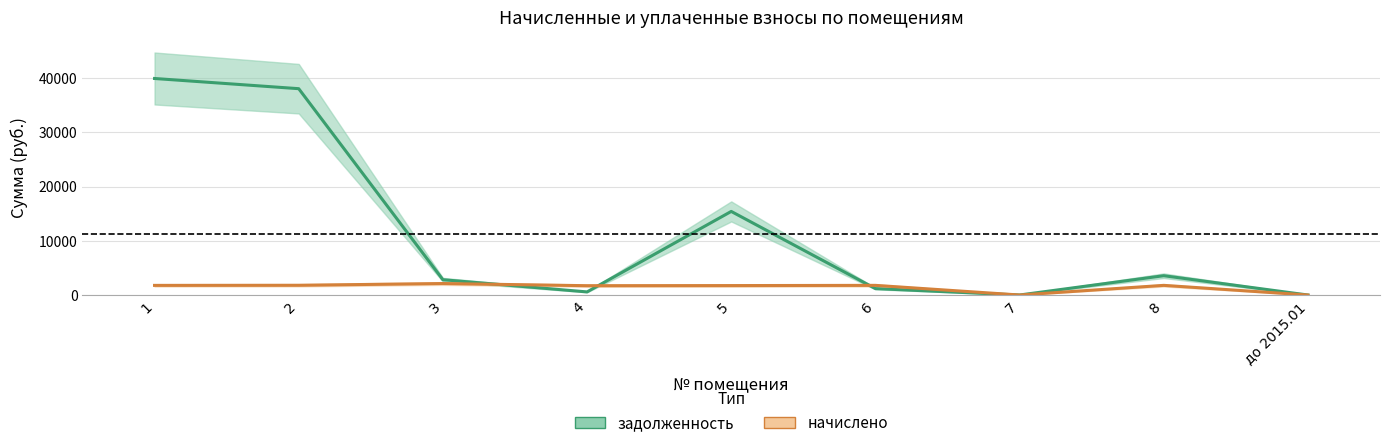

Between which two adjacent categories do nachisleno and zadolzhennost first intersect?

3 and 4